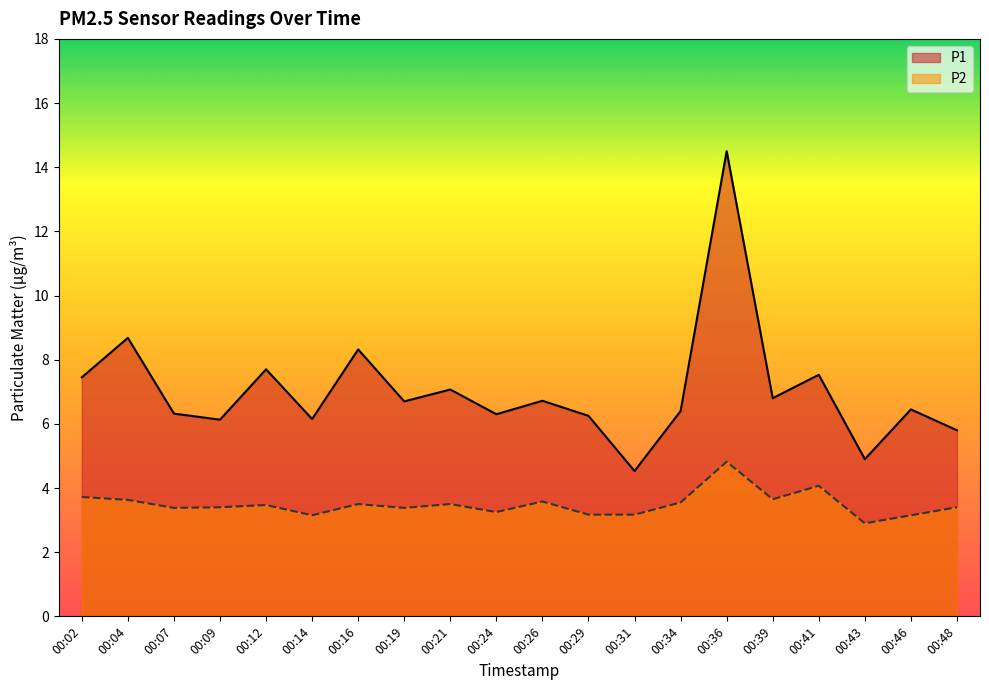

How many interior local peaks does the P1 series have?

8